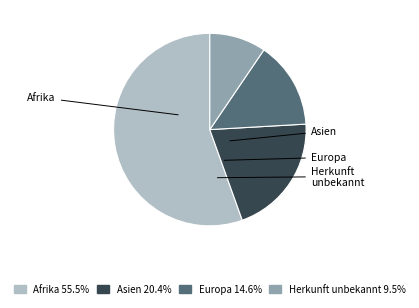

Do Herkunft unbekannt and Afrika together represent more than half of the pie?

Yes